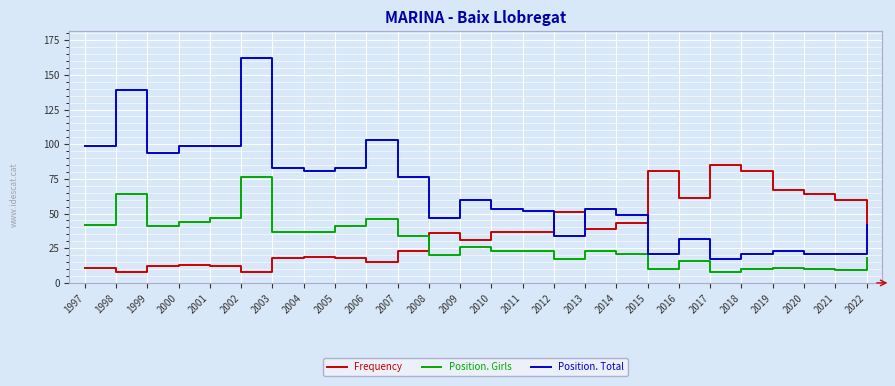

Which series changed the most between 2014 and 2021?

Position. Total